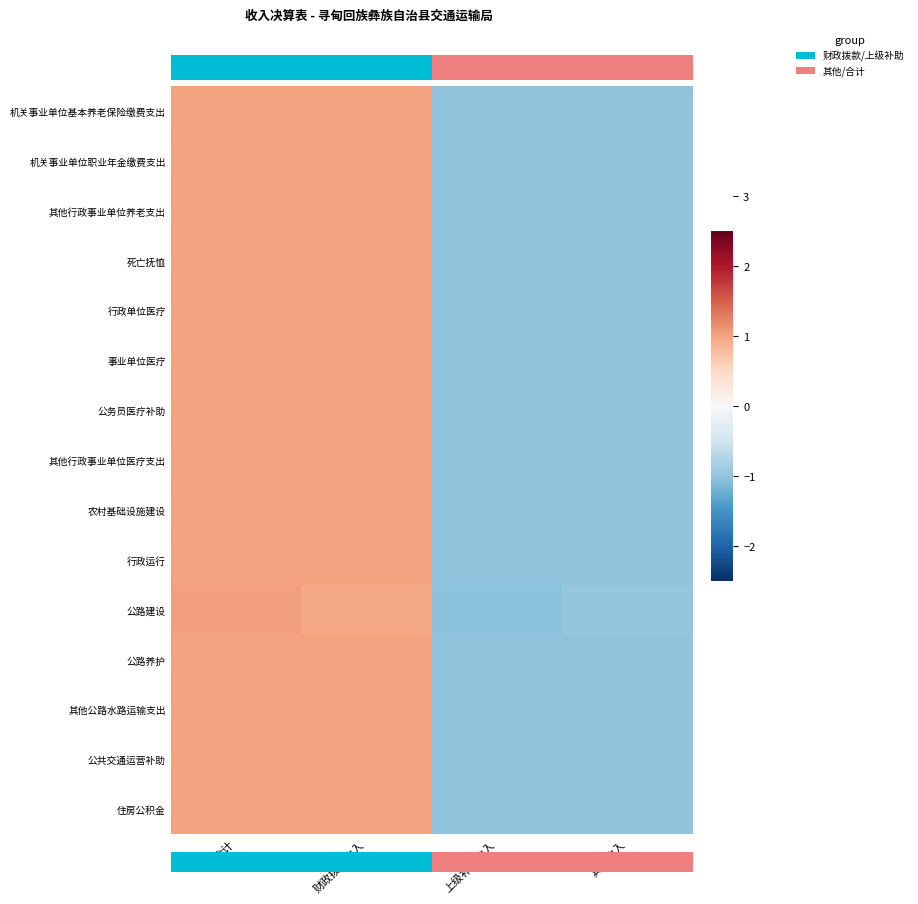

At which label does 机关事业单位职业年金缴费支出 reach its peak?

合计